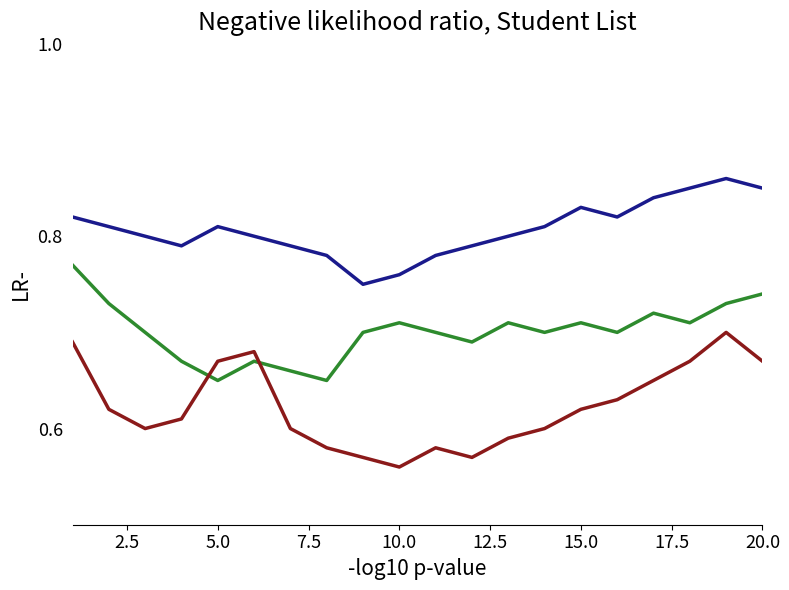

How many lines are shown in the chart?

3